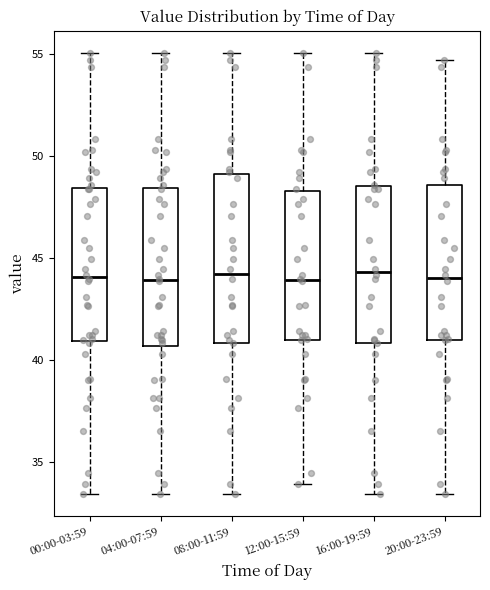

Where does the lower whisker of the box for 08:00-11:59 end on the y-axis? The values are not printed on the chart, so give them approximately, as read against the axis.

33.5